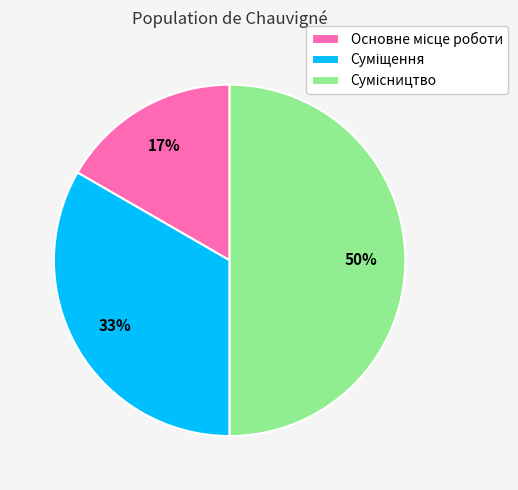

To the nearest percent, what is the average slice percentage?

33%